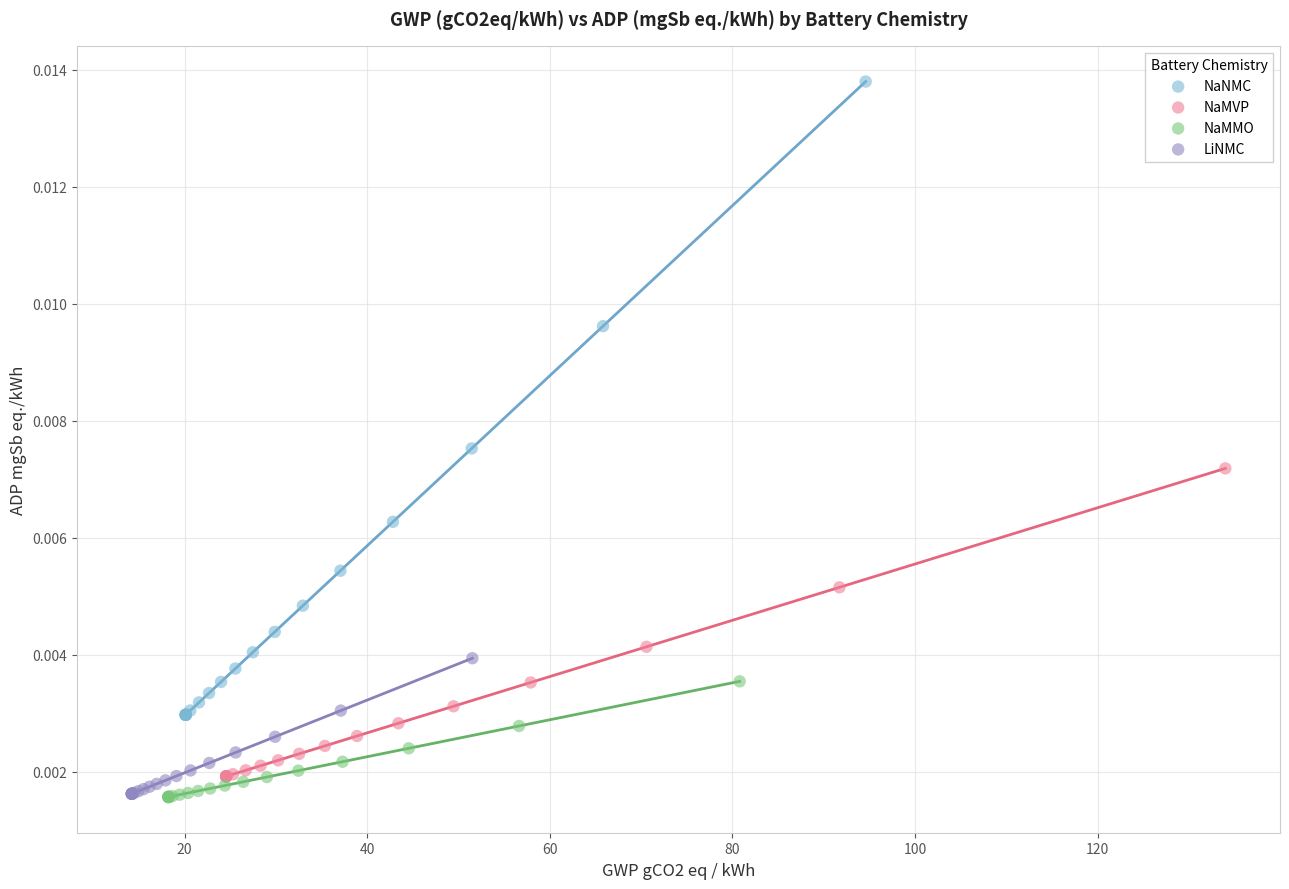

Which series has the largest Y range (max minus min)?

NaNMC